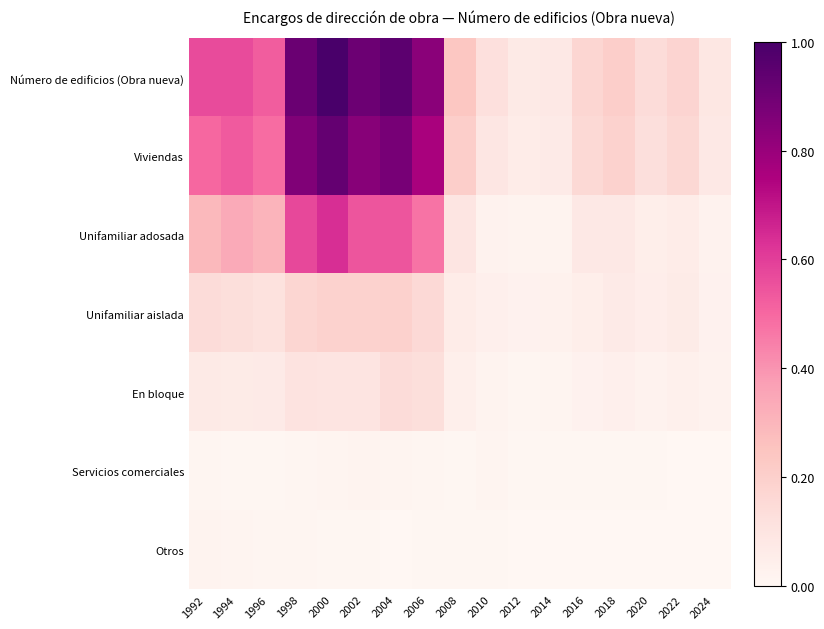

Which series has the largest total across all categories?

Número de edificios (Obra nueva)